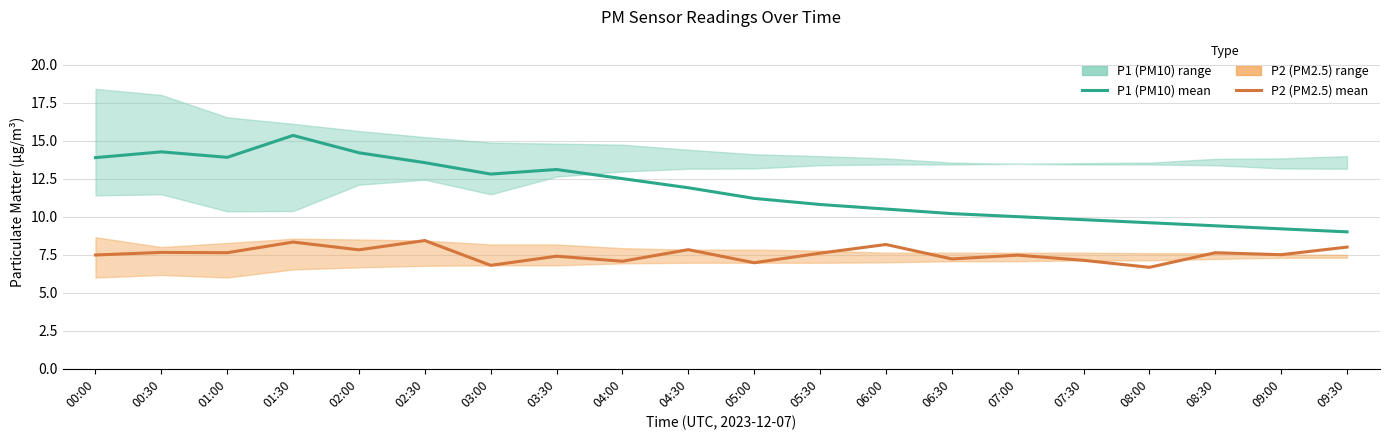

How many values in the P1 (PM10) mean series are below 11?

9